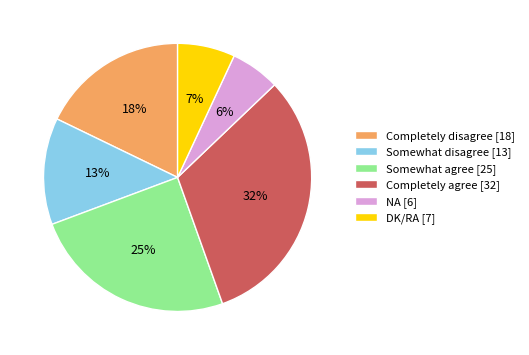

Is NA the majority of the pie?

No